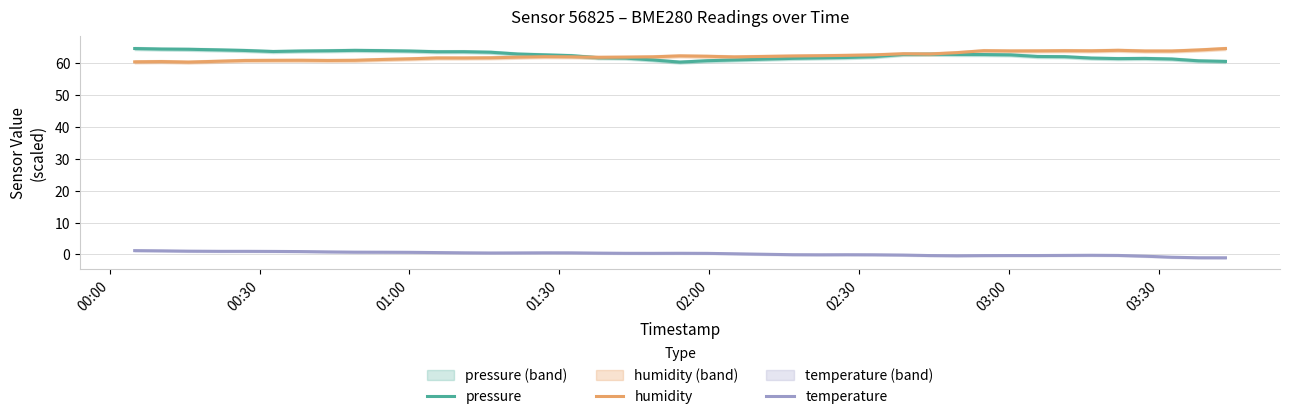

What is the highest value of the pressure series?

64.6